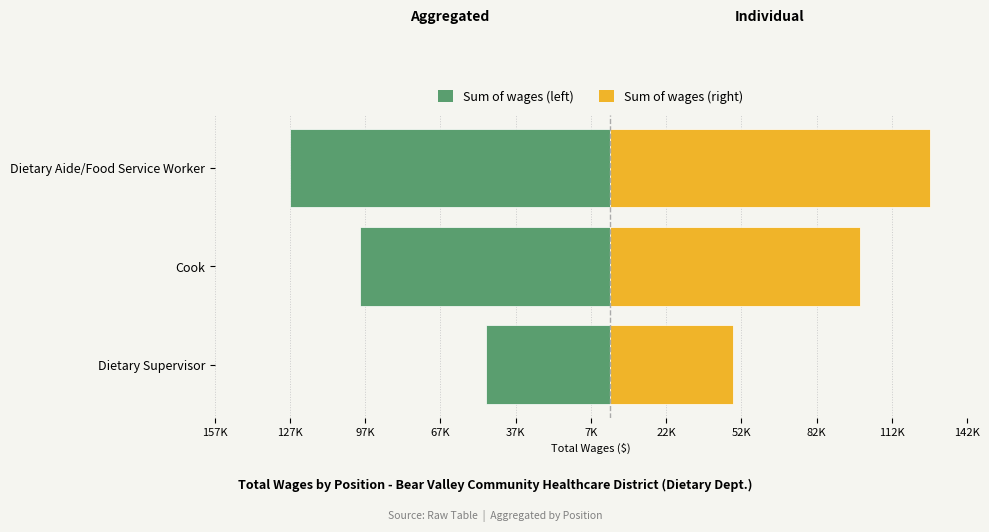

What is the difference between the Left (aggregated wages) values at Cook and Dietary Supervisor?

50470